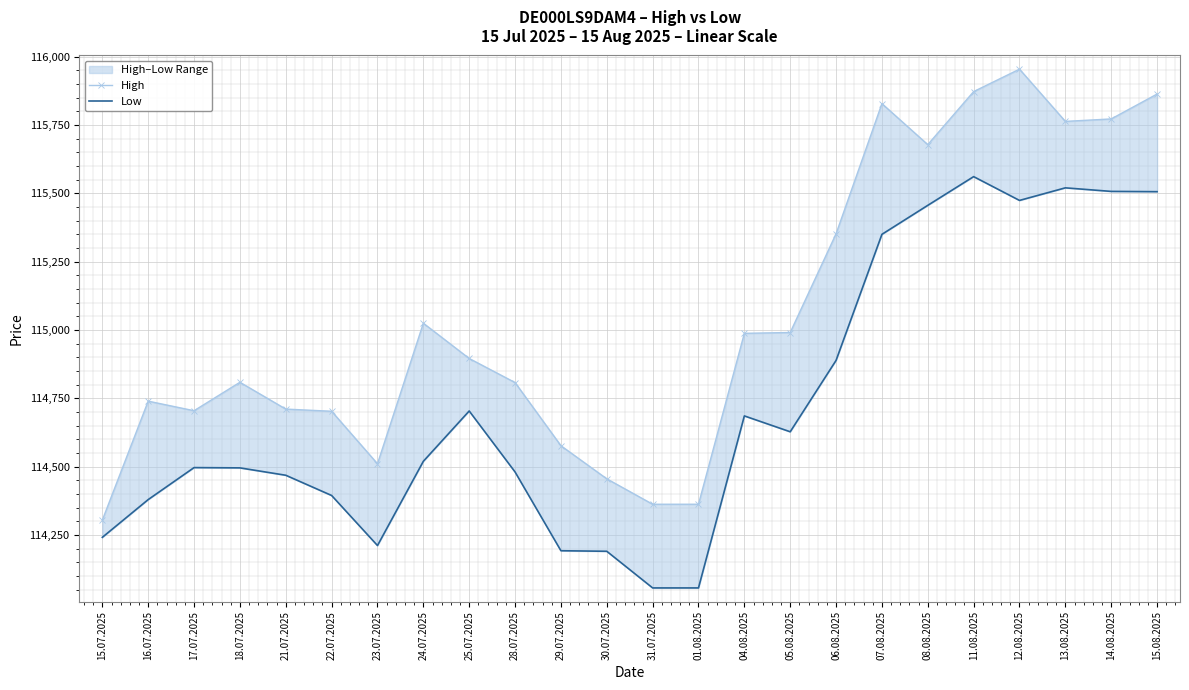

In Low, how many points are higher than both neighbors (excluding endpoints)?

5